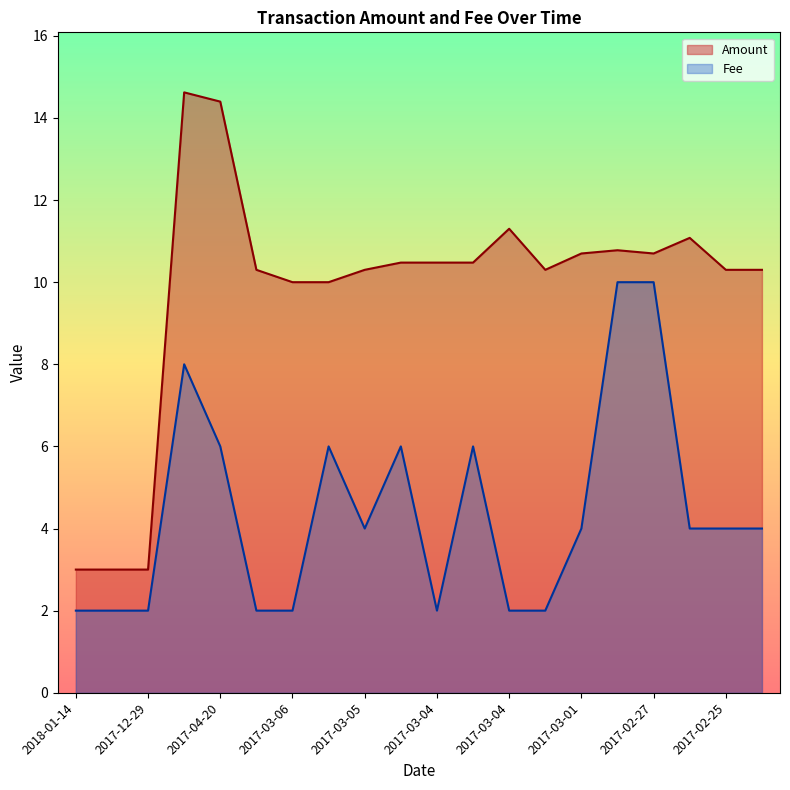

At which category does the data reach its first local valley?

2017-03-06